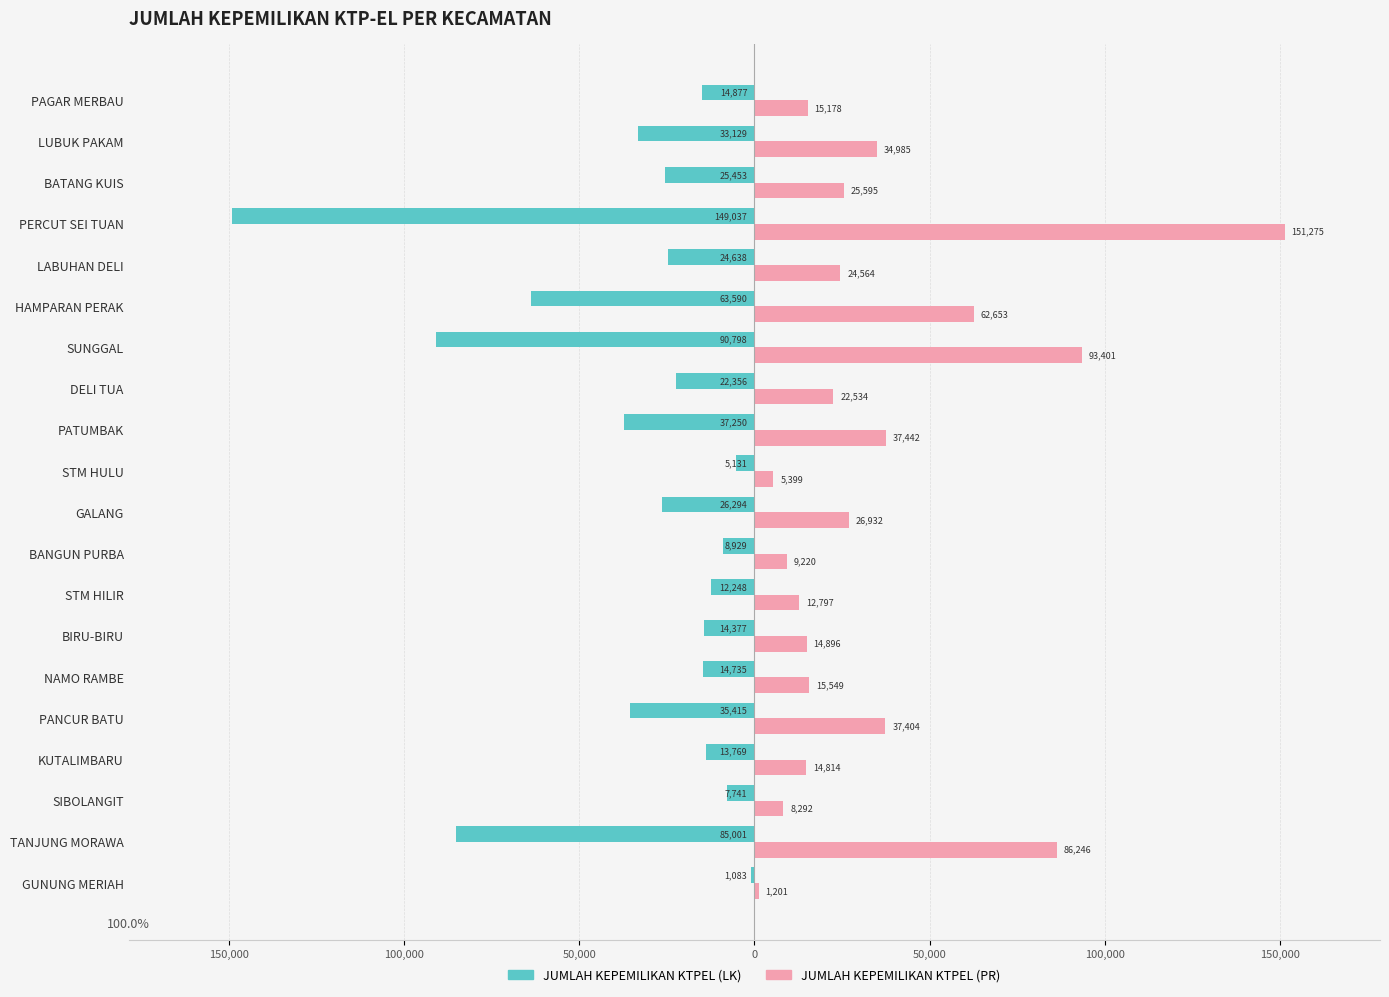

What is the sum of all JUMLAH KEPEMILIKAN KTPEL (PR) values?

700377